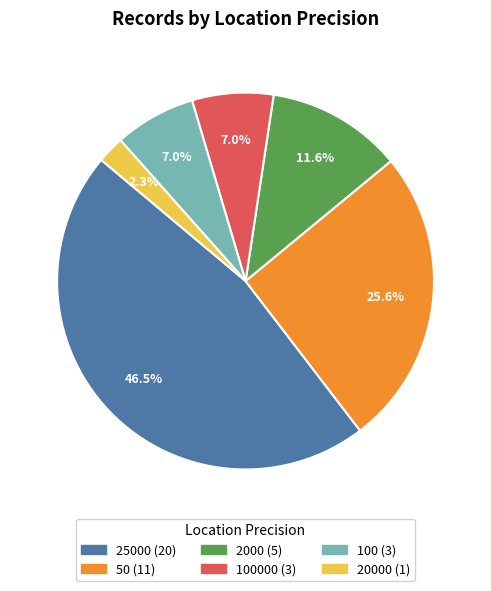

How many slices are in this pie chart?

6